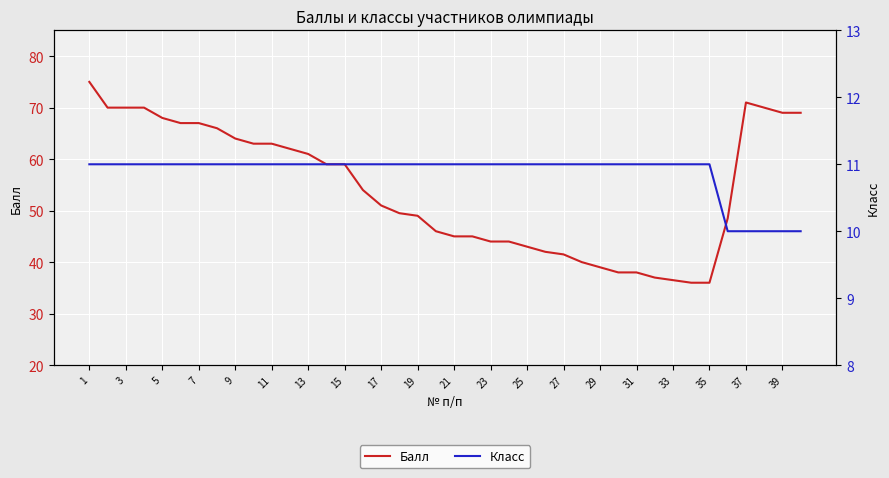

True or false: Балл and Класс intersect in this chart.

False